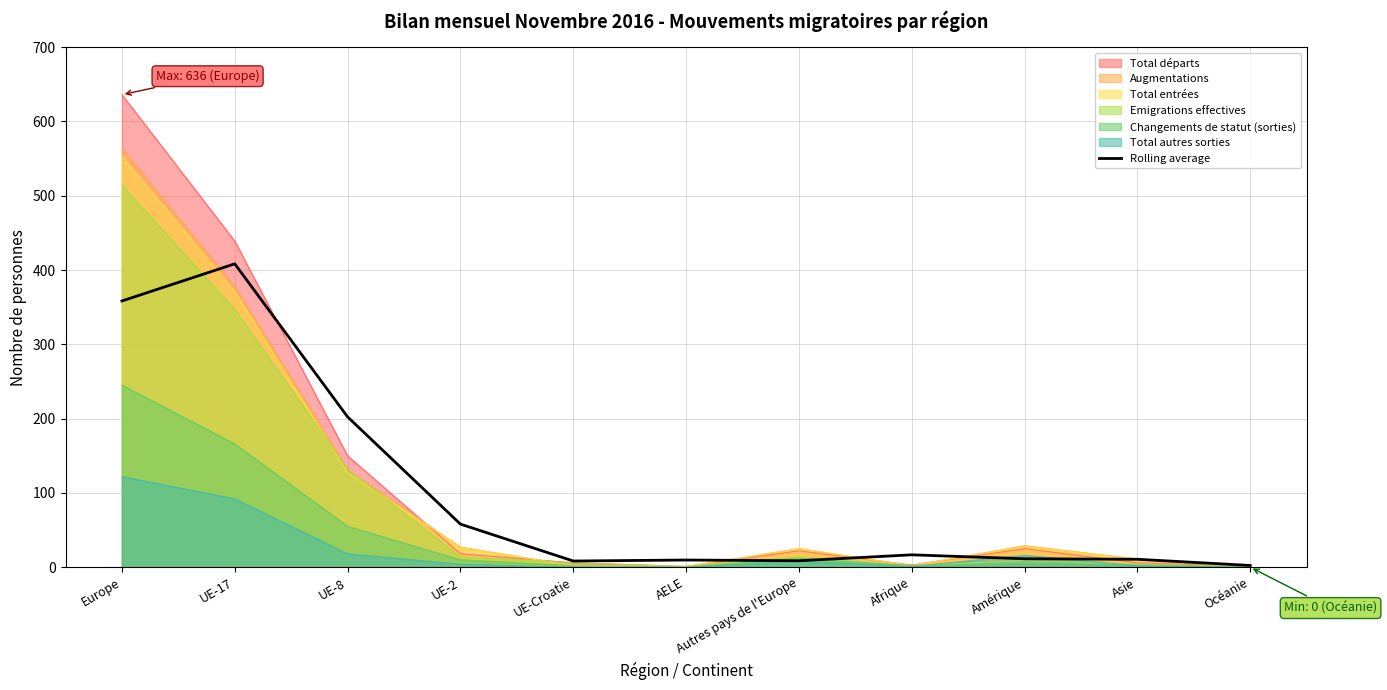

At which label does the data first exceed 11?

Europe